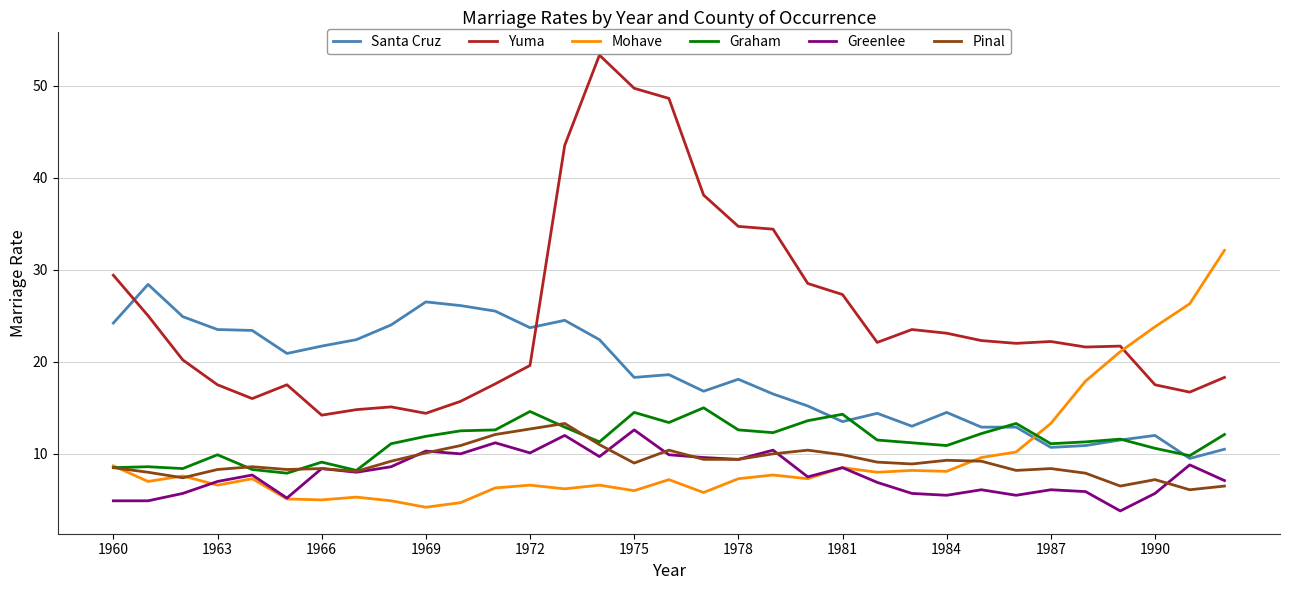

What is the maximum value for Mohave?

32.1